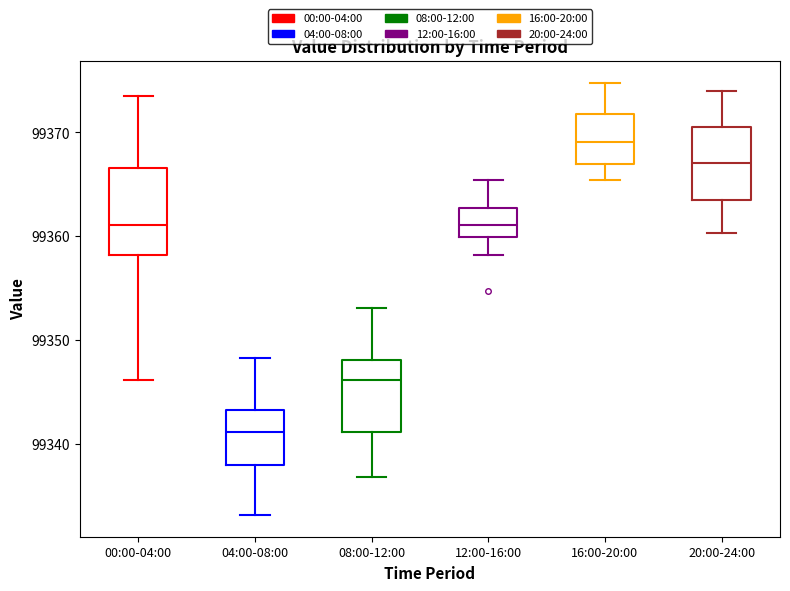

Reading left to right, transcribe this box plot: for each box, give where its median line is, the range the box spans, and where its two whiskers end, as read against the y-axis. The values are not printed on the chart, so give them approximately, as read against the axis.

00:00-04:00: median 99361, box 99358 to 99367, whiskers 99346 to 99374
04:00-08:00: median 99341, box 99338 to 99343, whiskers 99333 to 99348
08:00-12:00: median 99346, box 99341 to 99348, whiskers 99337 to 99353
12:00-16:00: median 99361, box 99360 to 99363, whiskers 99358 to 99365
16:00-20:00: median 99369, box 99367 to 99372, whiskers 99365 to 99375
20:00-24:00: median 99367, box 99364 to 99371, whiskers 99360 to 99374